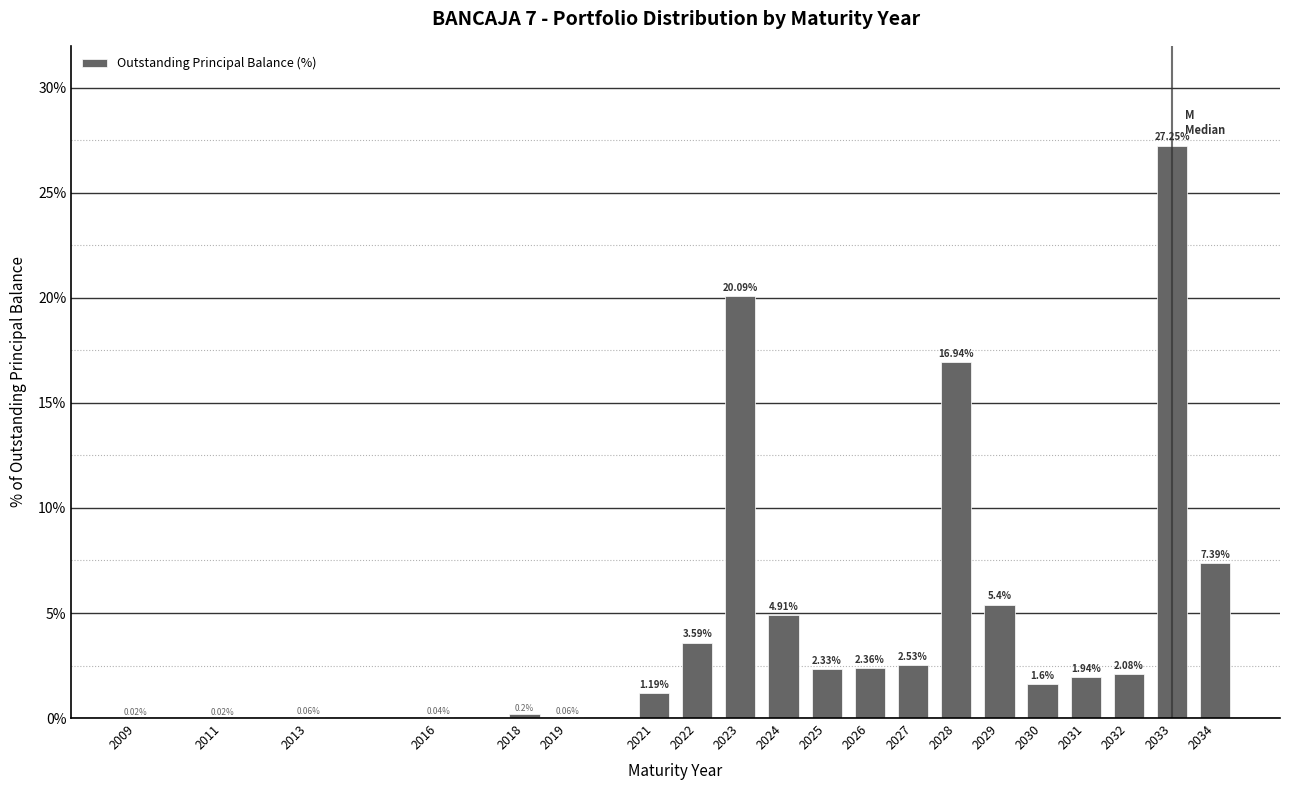

Approximately how many times larger is the value at 2022 compared to 2032?

1.7